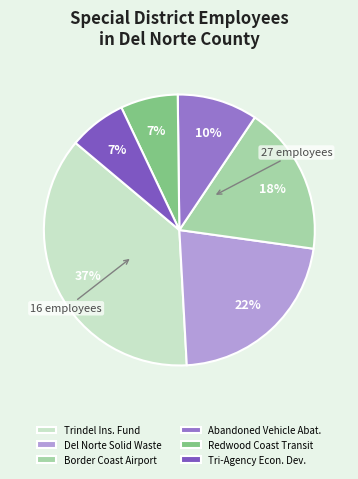

Rank the categories by value from lowest to highest.

Redwood Coast Transit Authority, Tri-Agency Economic Development Authority, Del Norte County Abandoned Vehicle Abatement, Border Coast Regional Airport Authority, Del Norte Solid Waste Management Authority, Trindel Insurance Fund